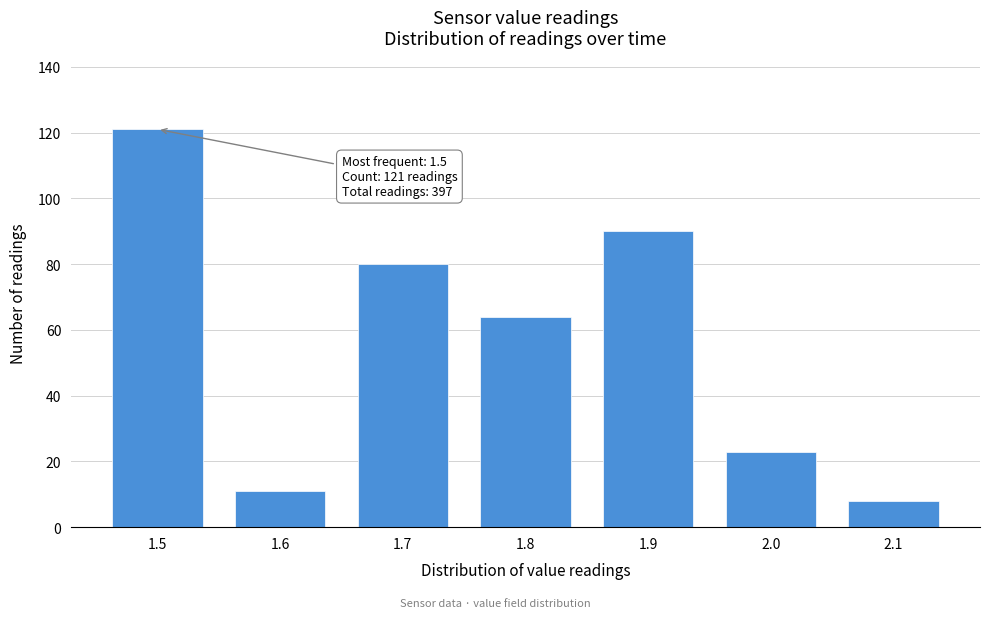

Which range on the x-axis has the tallest bar?

1.45 to 1.55